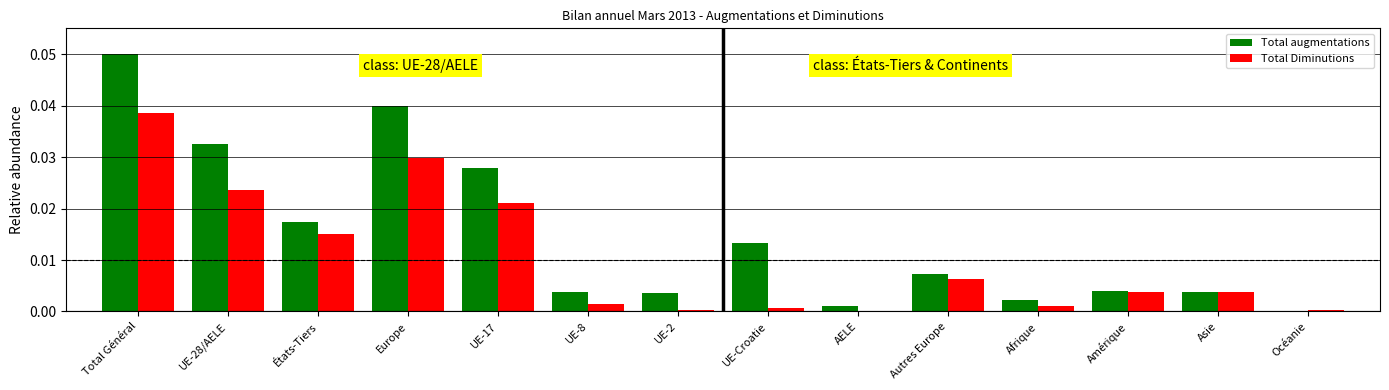

Which category has the highest value across all series?

Total Général